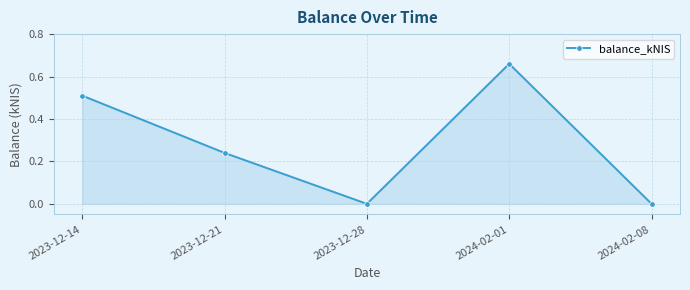

Which category has the highest value across all series?

2024-02-01